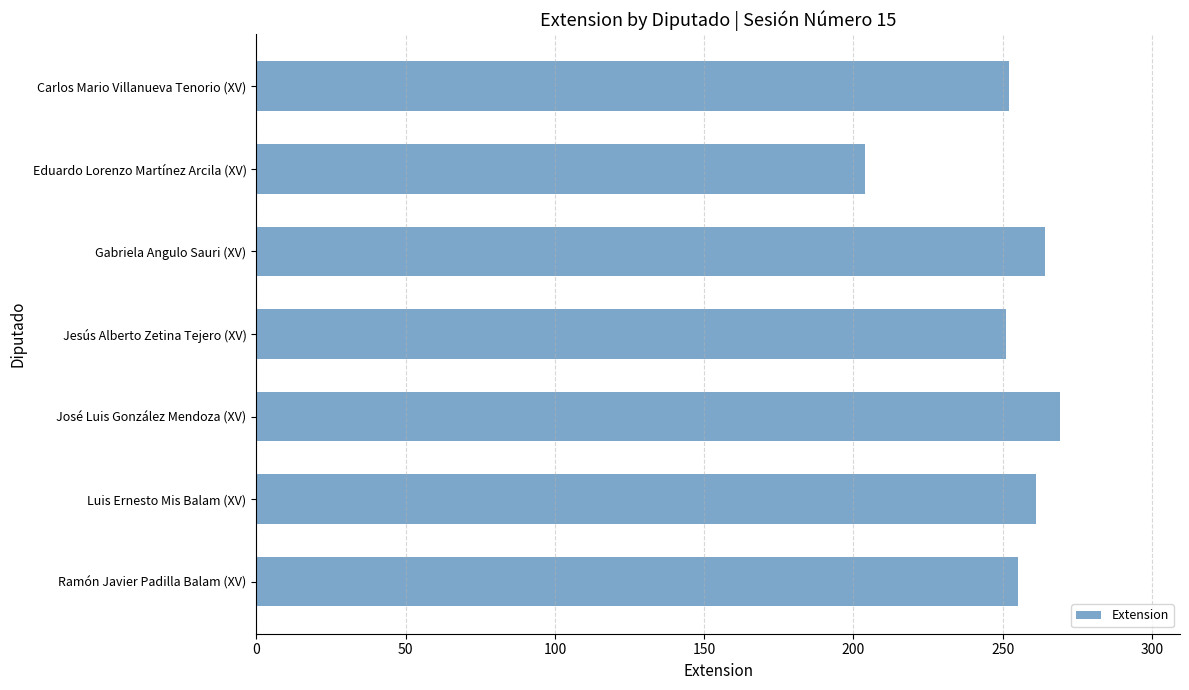

Approximately how many times larger is the value at Carlos Mario Villanueva Tenorio (XV) compared to Jesús Alberto Zetina Tejero (XV)?

1.0